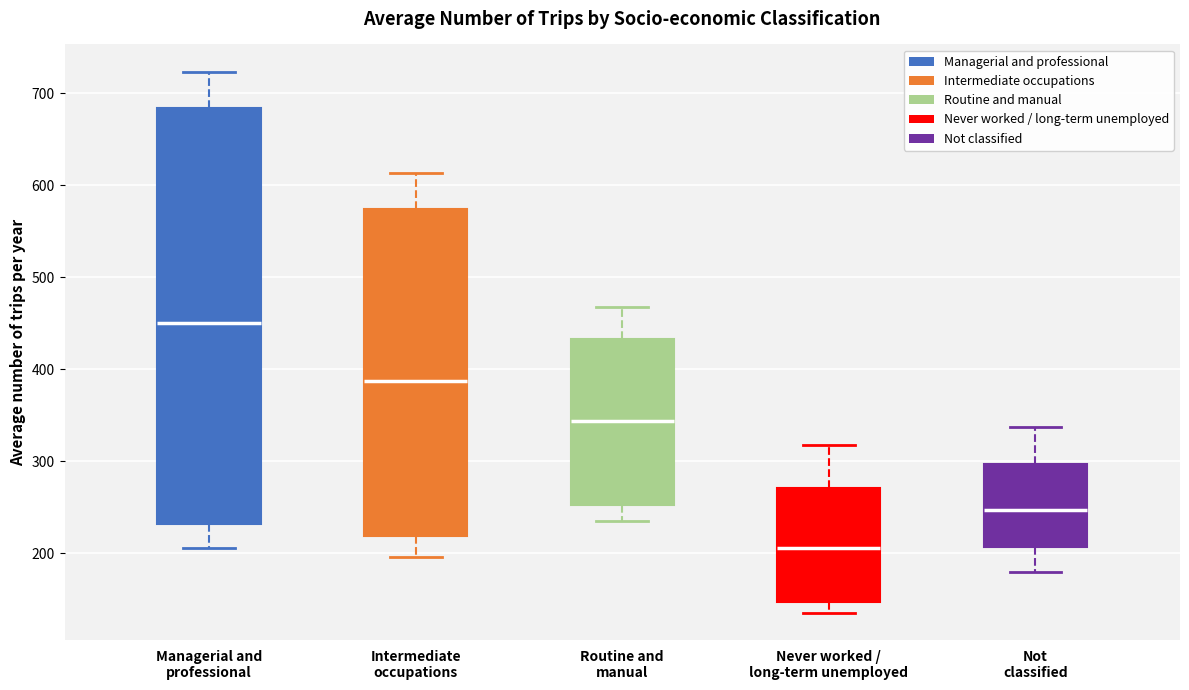

Which box is the tallest, from its lower edge to its upper edge?

Managerial and professional